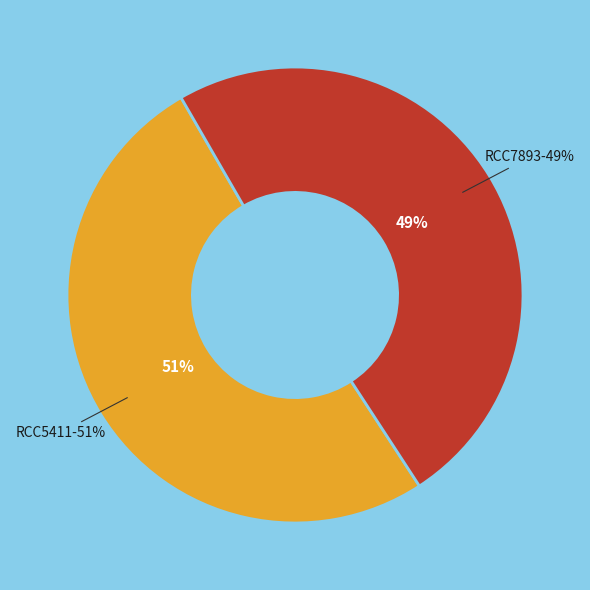

Is RCC5411 the majority of the pie?

Yes